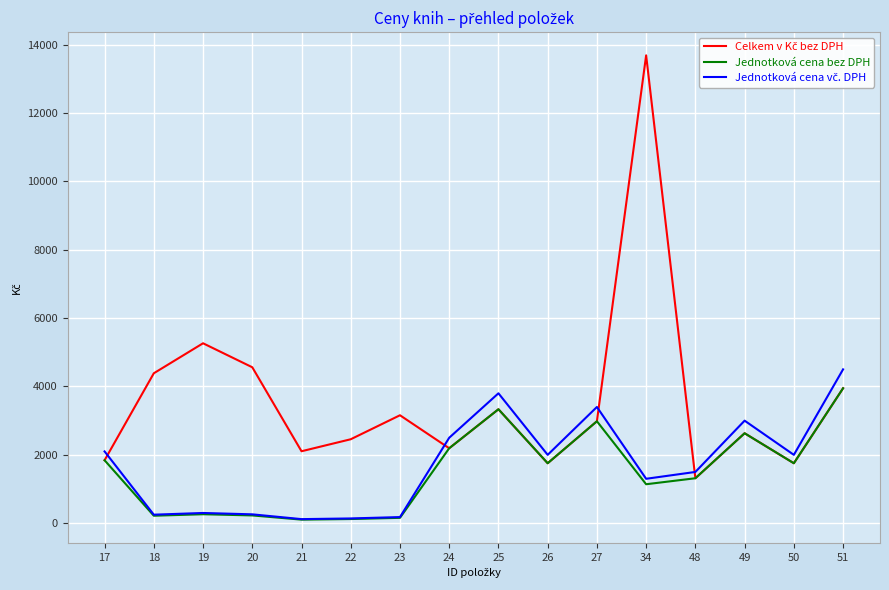

What is the maximum value shown in the chart?

13684.2